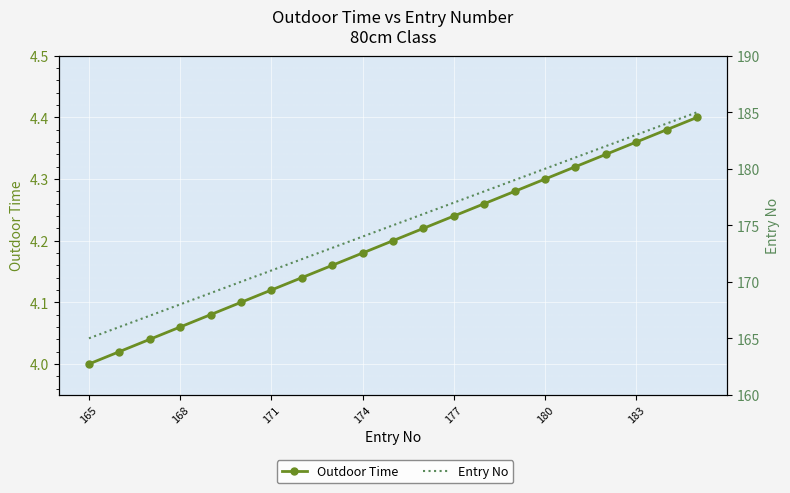

What is the difference between the second highest and minimum values in the Outdoor Time series?

0.4